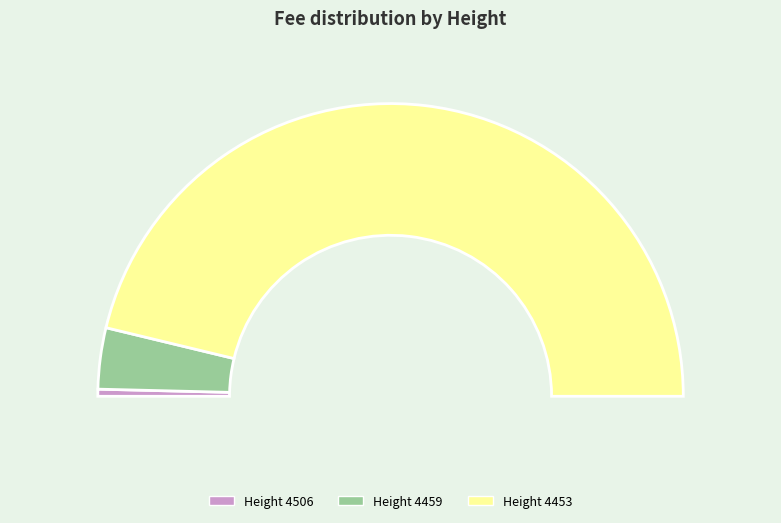

What percentage is NOT represented by 4453?

7.5%